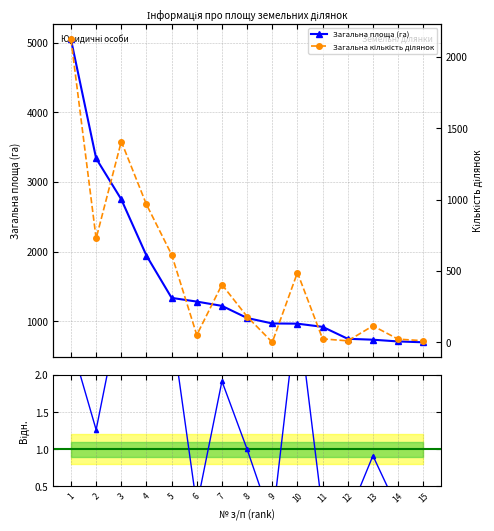

True or false: Загальна кількість ділянок and Кількість / Площа (норм.) cross at least once.

False